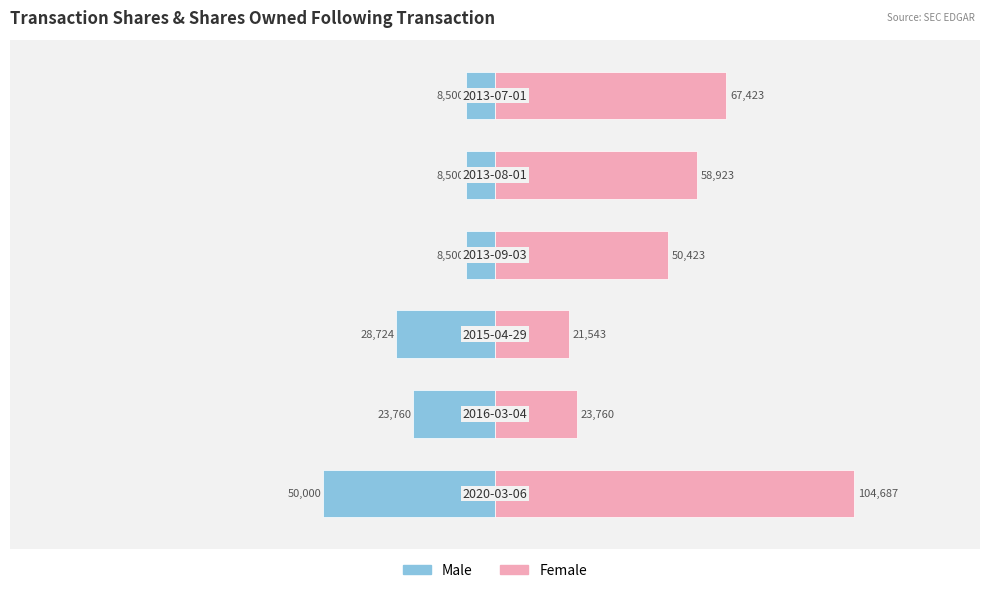

What are all the series names shown in the legend?

Male, Female